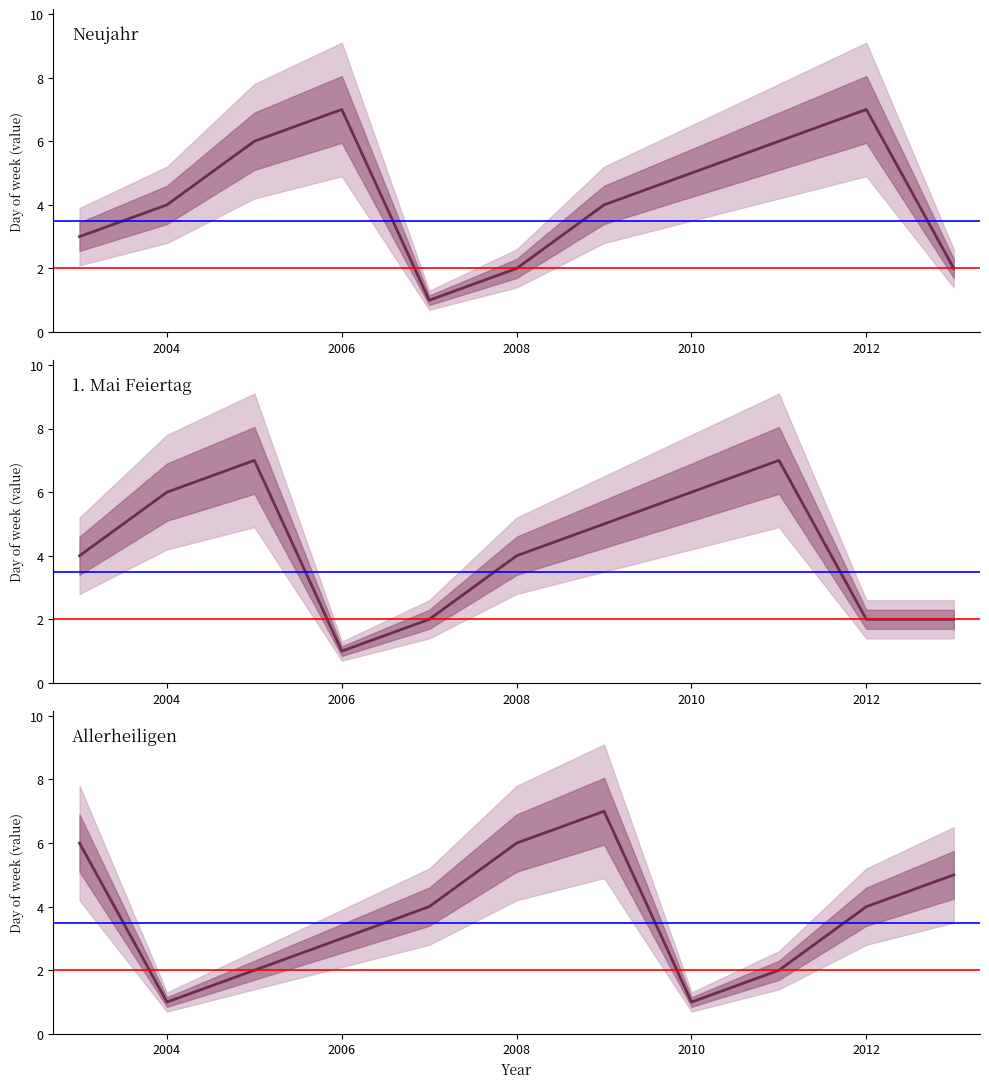

True or false: Neujahr has a value of 8 at 8.

False